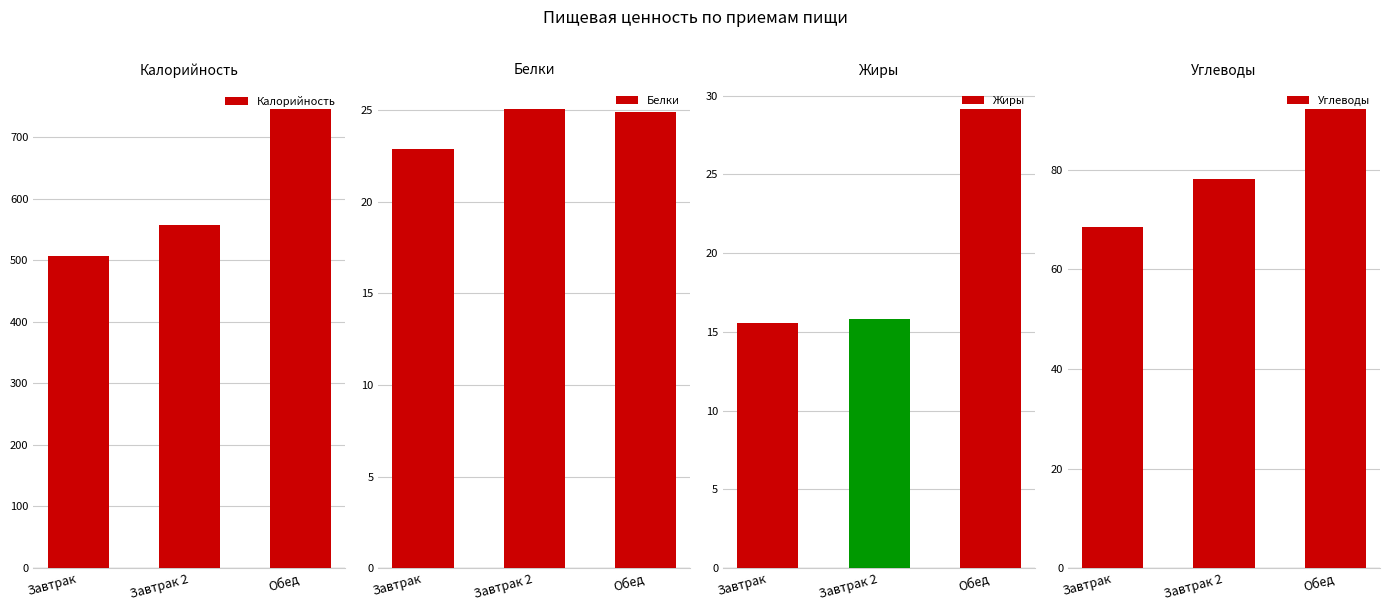

What is the sum of the Белки values at Обед and Завтрак 2?

50.0